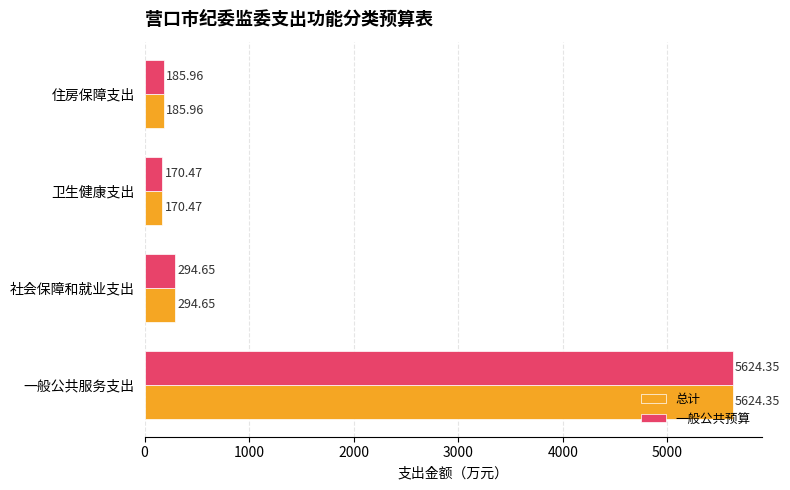

List the labels in order of 一般公共预算 value, largest first.

一般公共服务支出, 社会保障和就业支出, 住房保障支出, 卫生健康支出